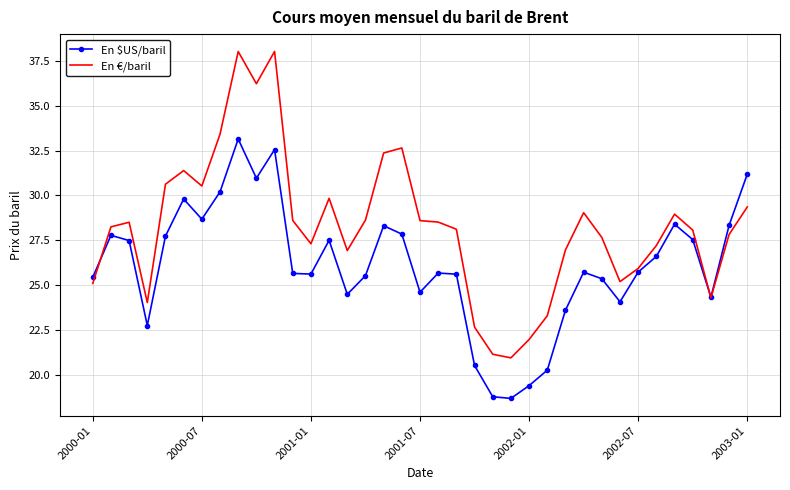

Which series has the largest total across all categories?

En €/baril